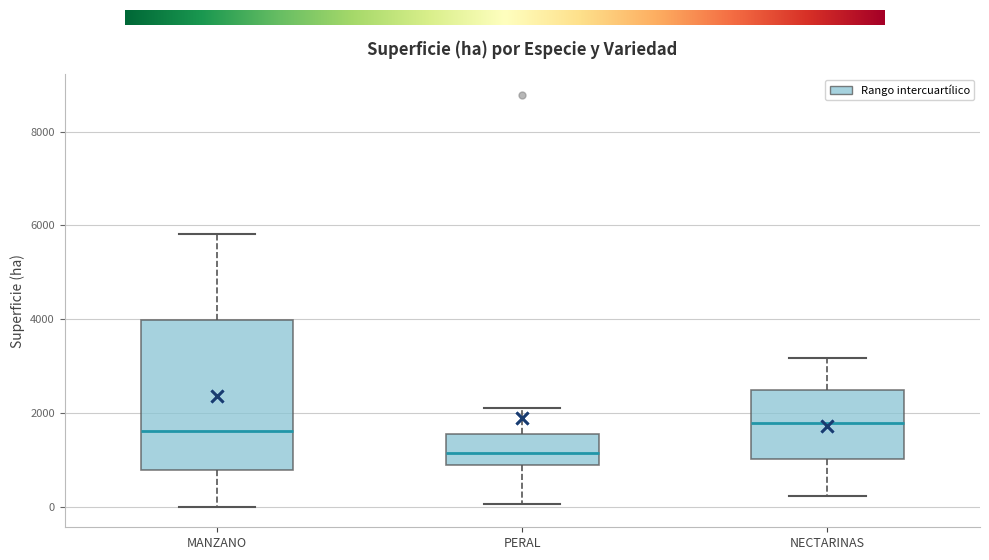

Where is the lower edge of the box for MANZANO on the y-axis? The values are not printed on the chart, so give them approximately, as read against the axis.

800